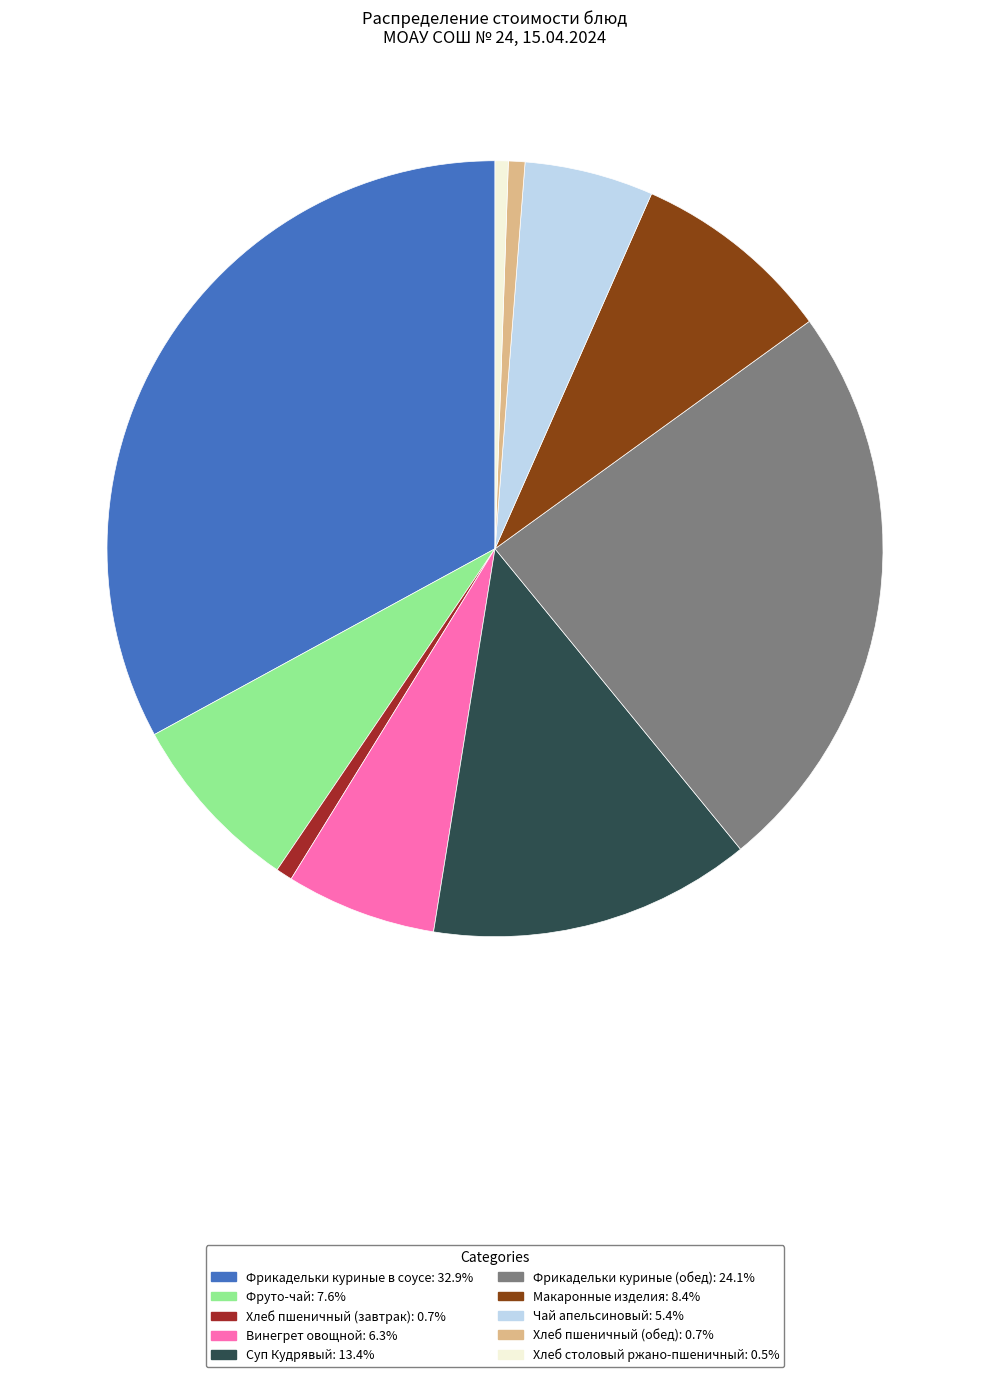

Is the sum of Винегрет овощной and Хлеб пшеничный (завтрак) greater than half?

No